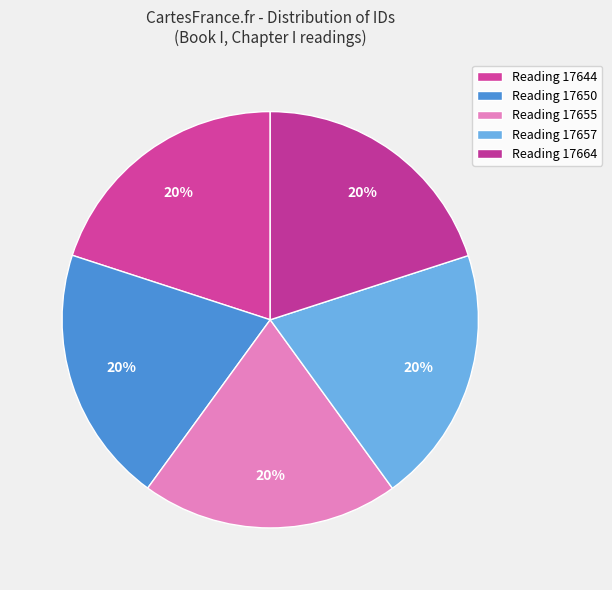

To the nearest percent, what is the average slice percentage?

20%